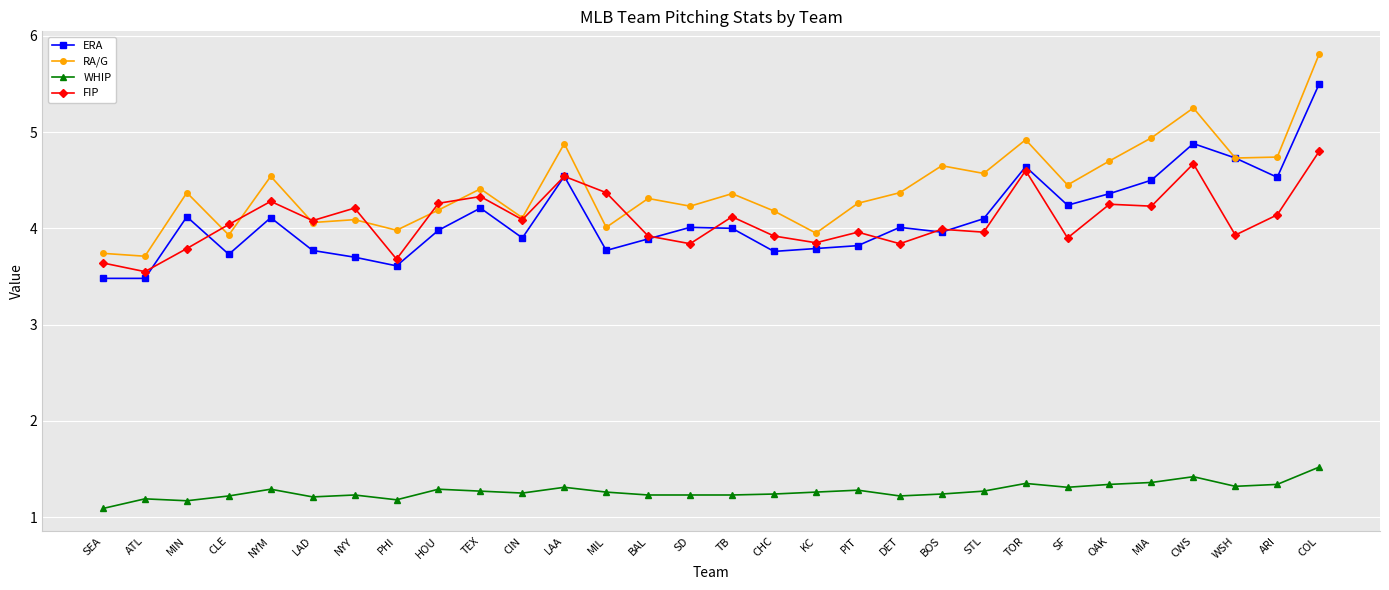

What is the value of the WHIP point at the 16th from the left?

1.2